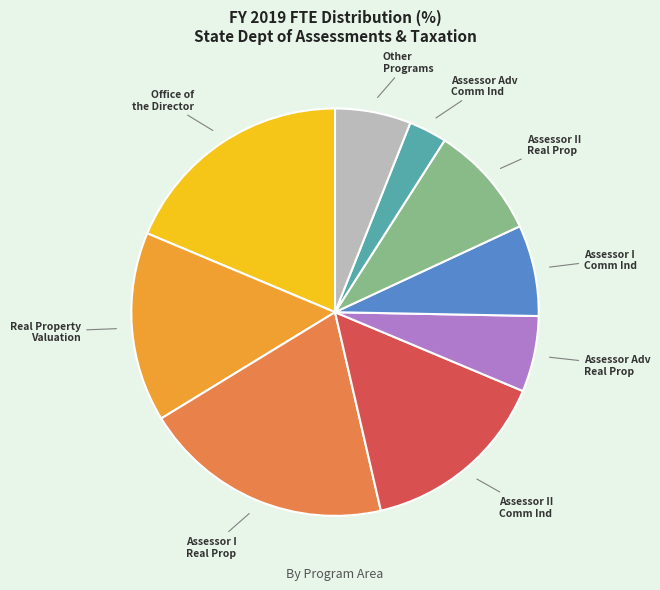

Count the number of slices in the pie.

9